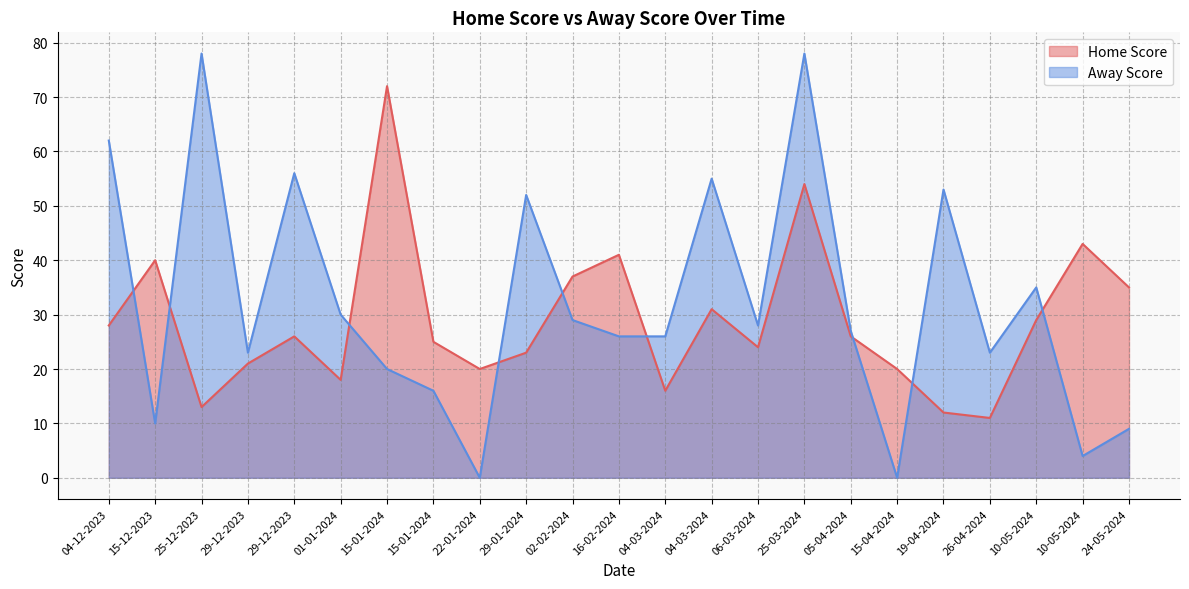

Which category has the highest value across all series?

25-12-2023